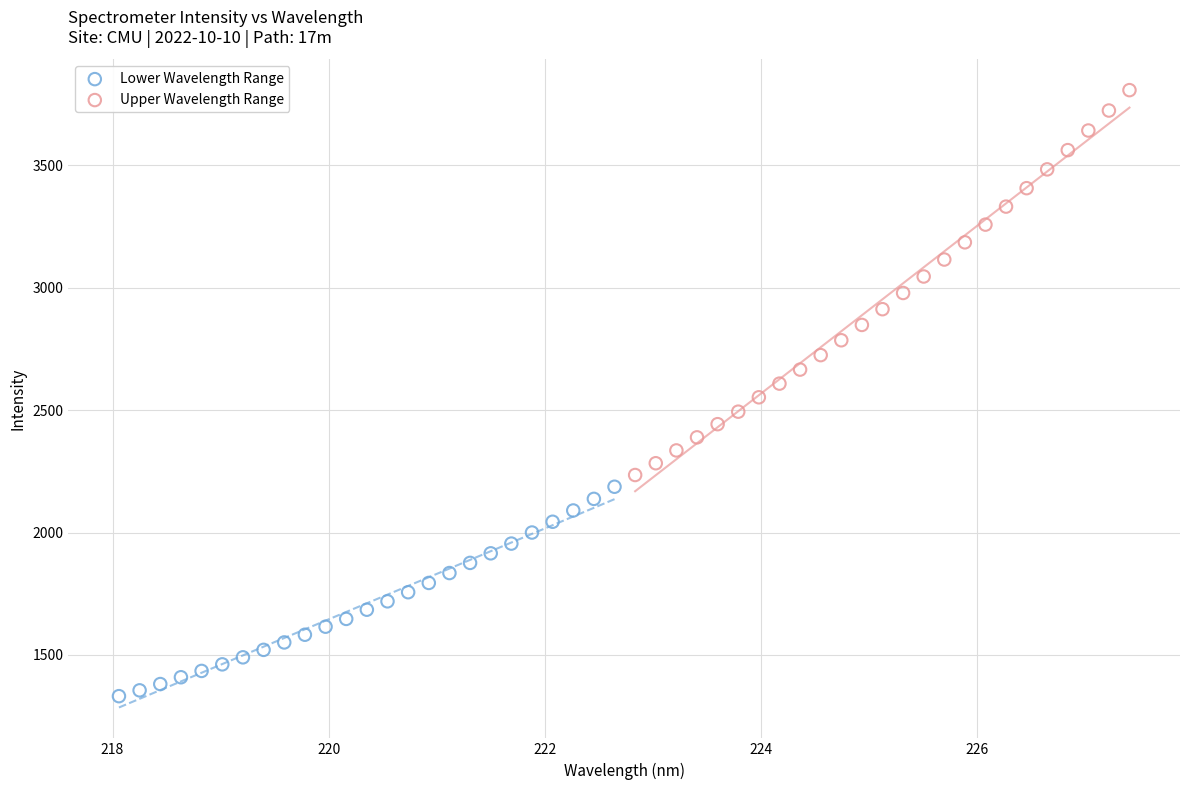

Which series reaches the minimum Y coordinate?

Lower Wavelength Range